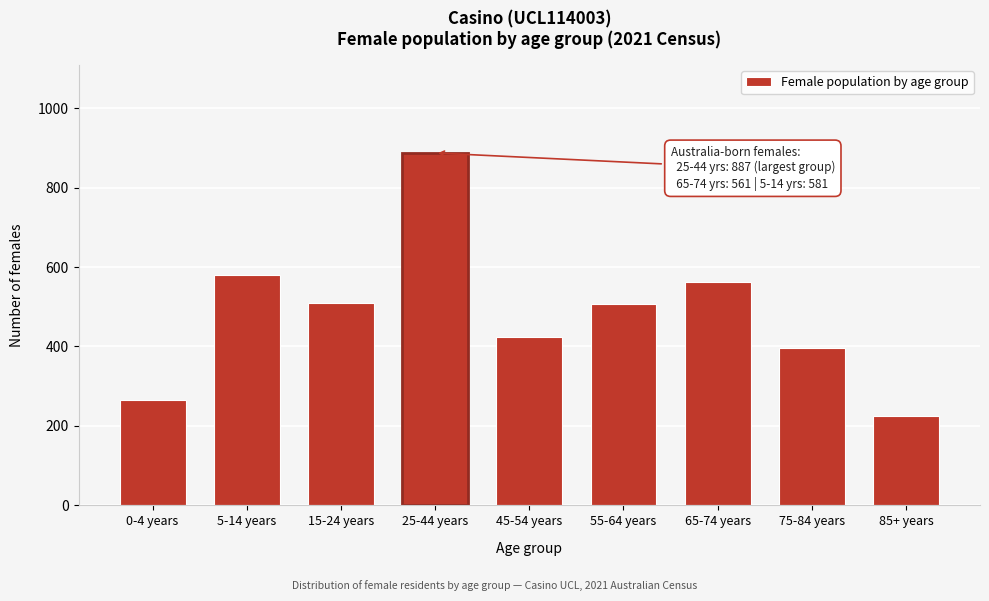

Which has a higher value, 85+ years or 45-54 years?

45-54 years